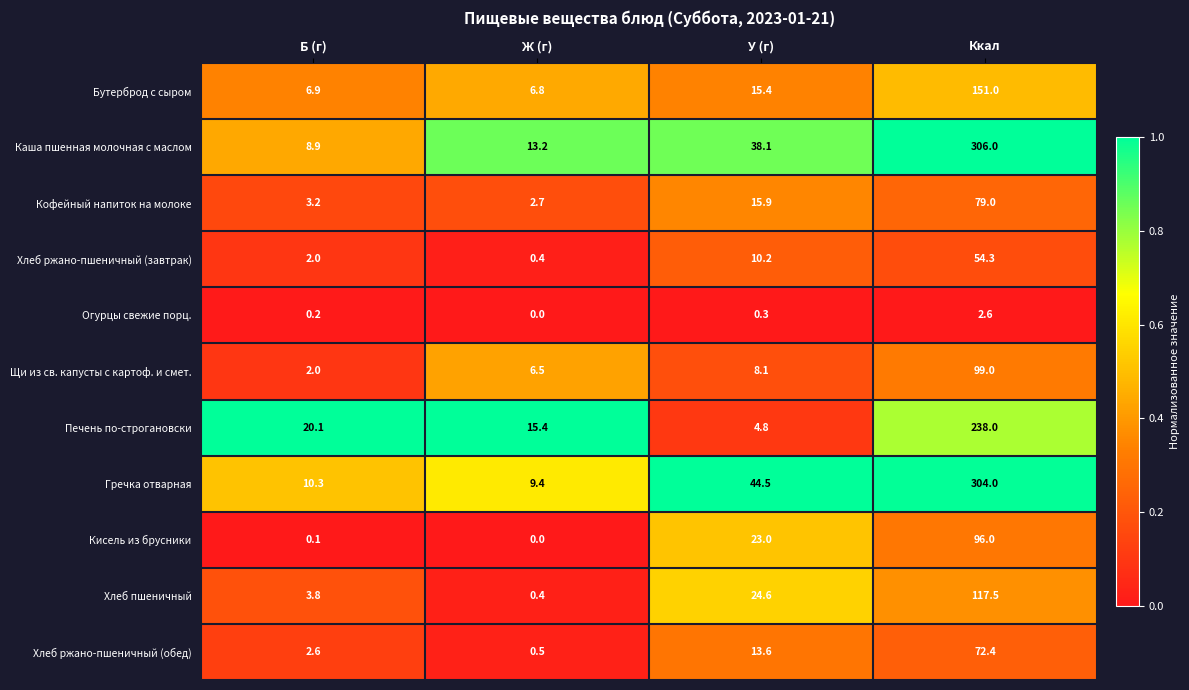

At У (г), list the series in order from smallest to largest.

Огурцы свежие порц., Печень по-строгановски, Щи из св. капусты с картоф. и смет., Хлеб ржано-пшеничный (завтрак), Хлеб ржано-пшеничный (обед), Бутерброд с сыром, Кофейный напиток на молоке, Кисель из брусники, Хлеб пшеничный, Каша пшенная молочная с маслом, Гречка отварная